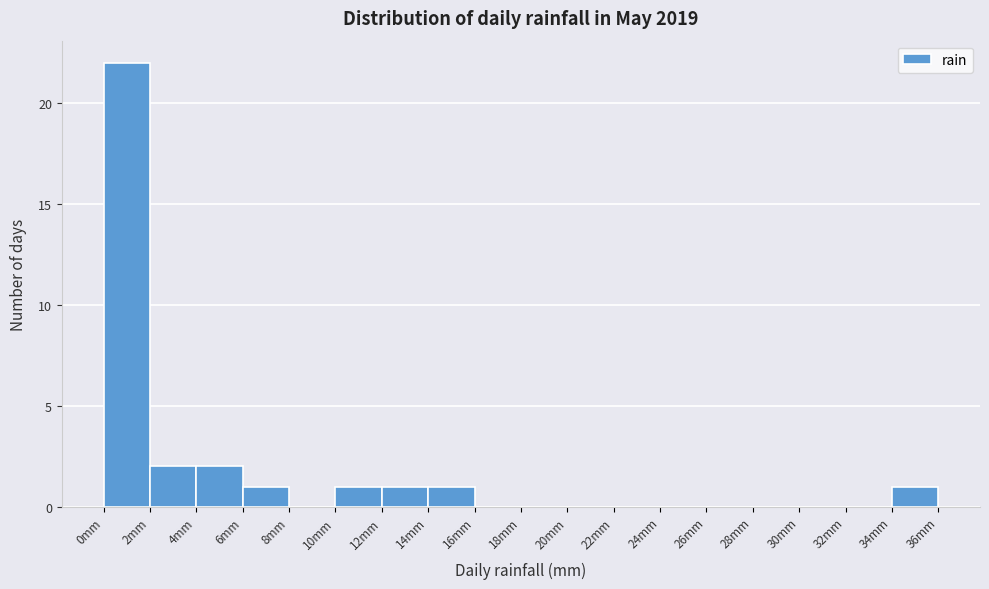

Reading left to right, list every bar in this chart as the range it spans on the x-axis followed by its height. The values are not printed on the chart, so give them approximately, as read against the axis.

0 to 2: 22
2 to 4: 2
4 to 6: 2
6 to 8: 1
8 to 10: 0
10 to 12: 1
12 to 14: 1
14 to 16: 1
16 to 18: 0
18 to 20: 0
20 to 22: 0
22 to 24: 0
24 to 26: 0
26 to 28: 0
28 to 30: 0
30 to 32: 0
32 to 34: 0
34 to 36: 1